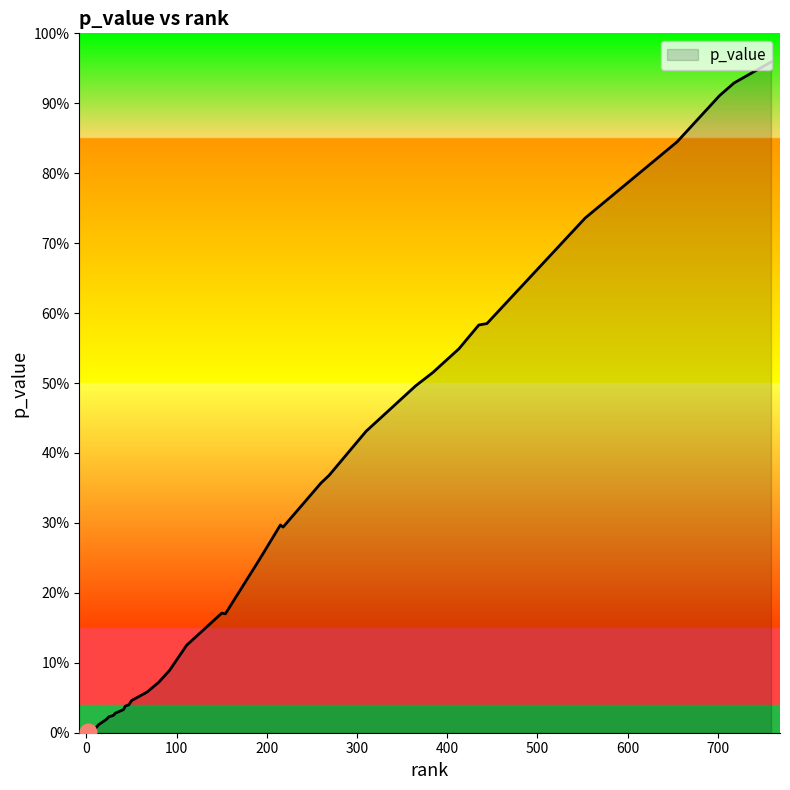

What is the label of the 26th point from the left?

2